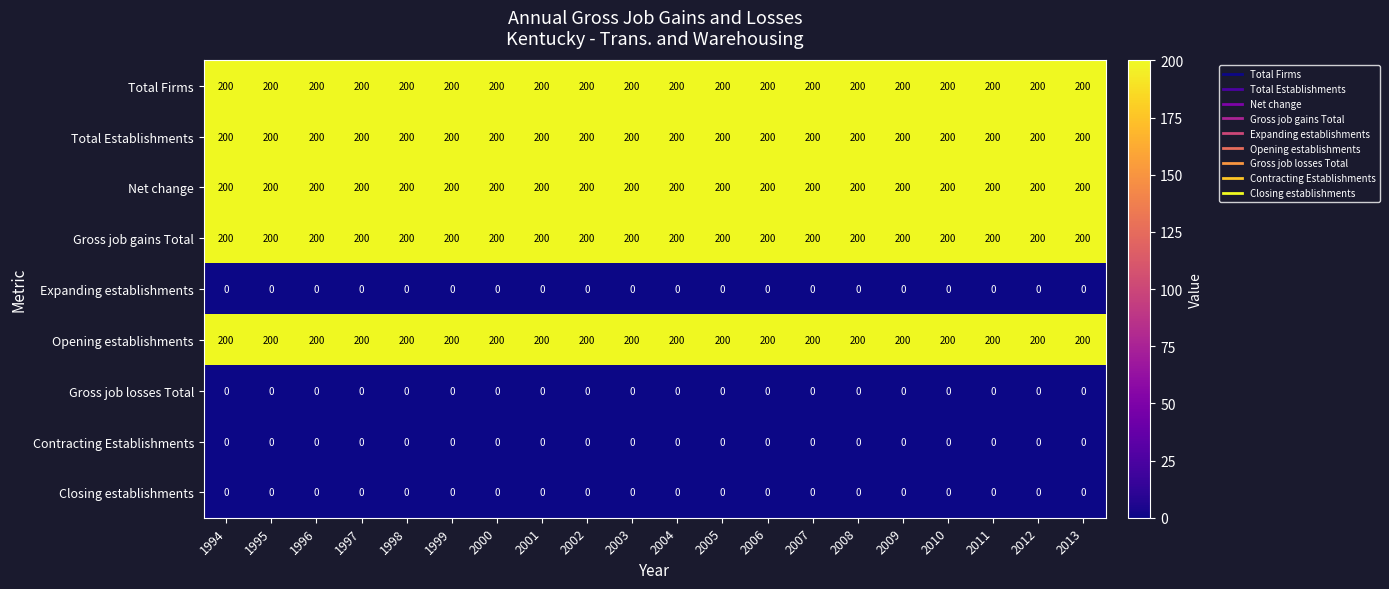

How many data points does each series have?

20